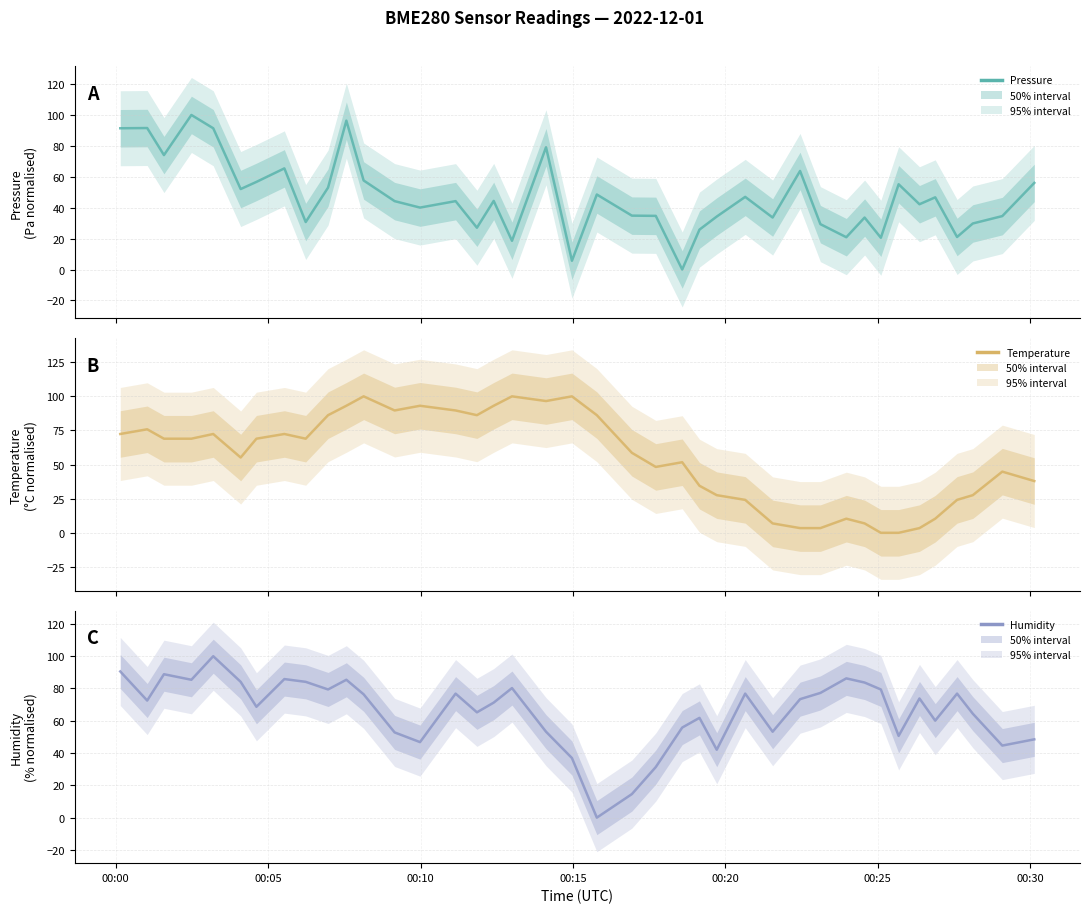

Is the value of Temperature at 21 greater than the value of Humidity at 00:10?

No